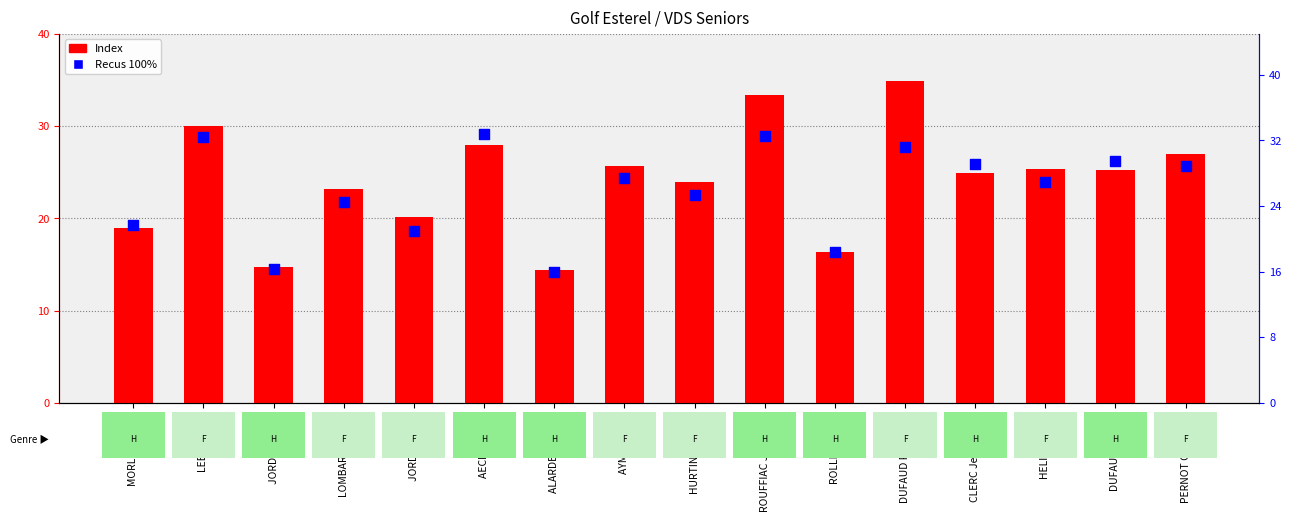

At which category is the sum across all series the highest?

DUFAUD Francoise